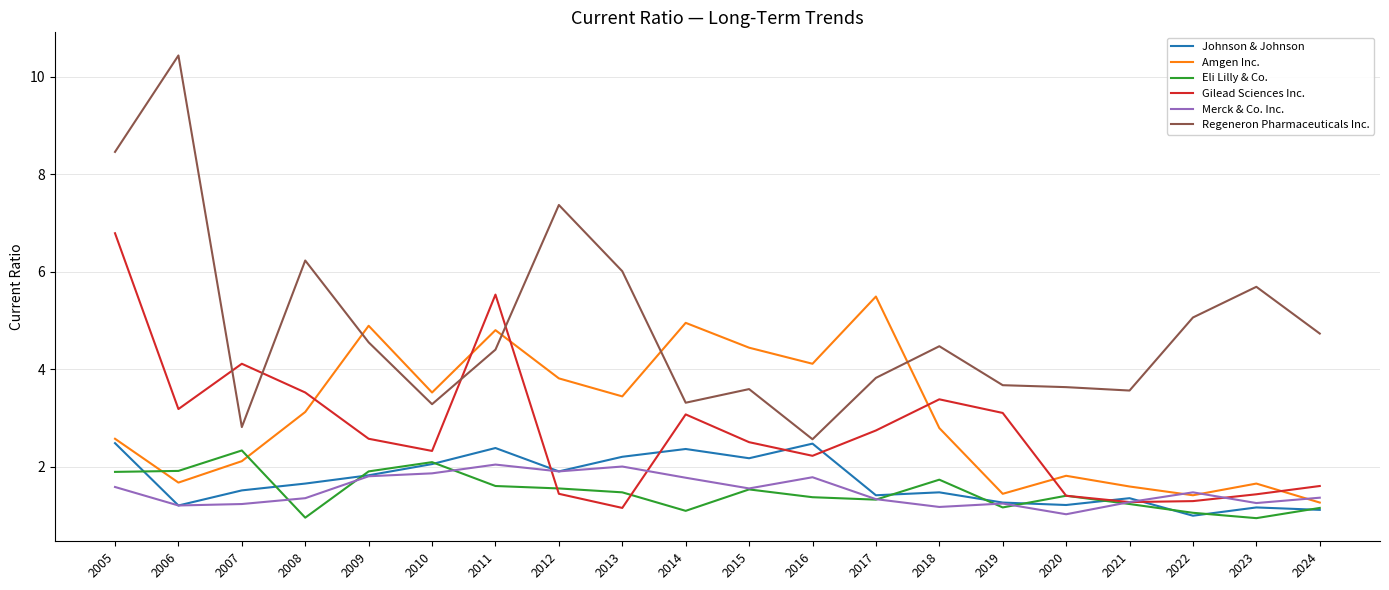

What are all the series names shown in the legend?

Johnson & Johnson, Amgen Inc., Eli Lilly & Co., Gilead Sciences Inc., Merck & Co. Inc., Regeneron Pharmaceuticals Inc.